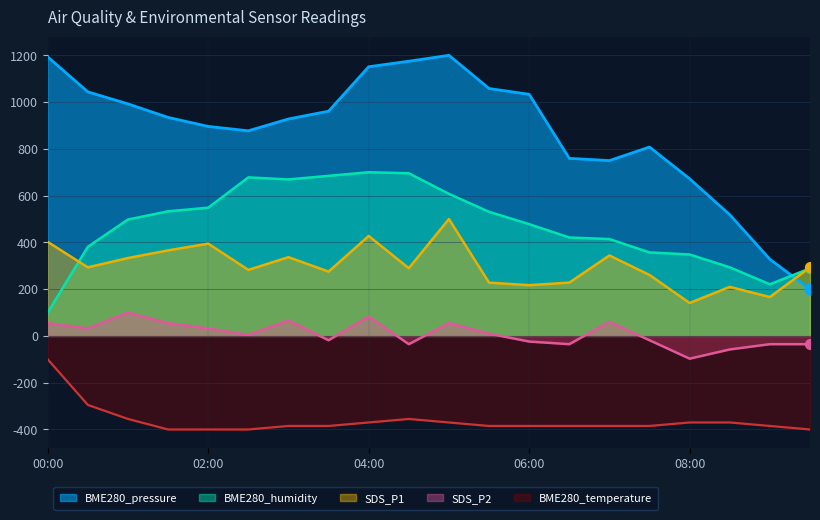

What are all the series names shown in the legend?

BME280_pressure, BME280_humidity, SDS_P1, SDS_P2, BME280_temperature